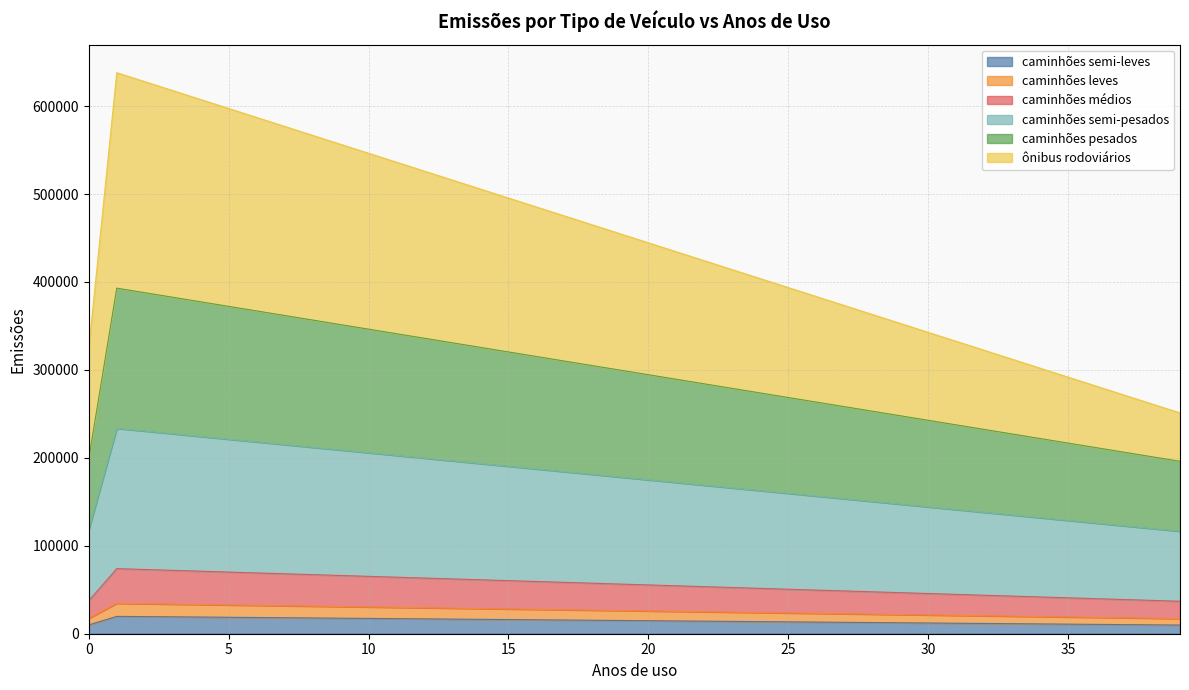

True or false: caminhões semi-leves and caminhões leves cross at least once.

False